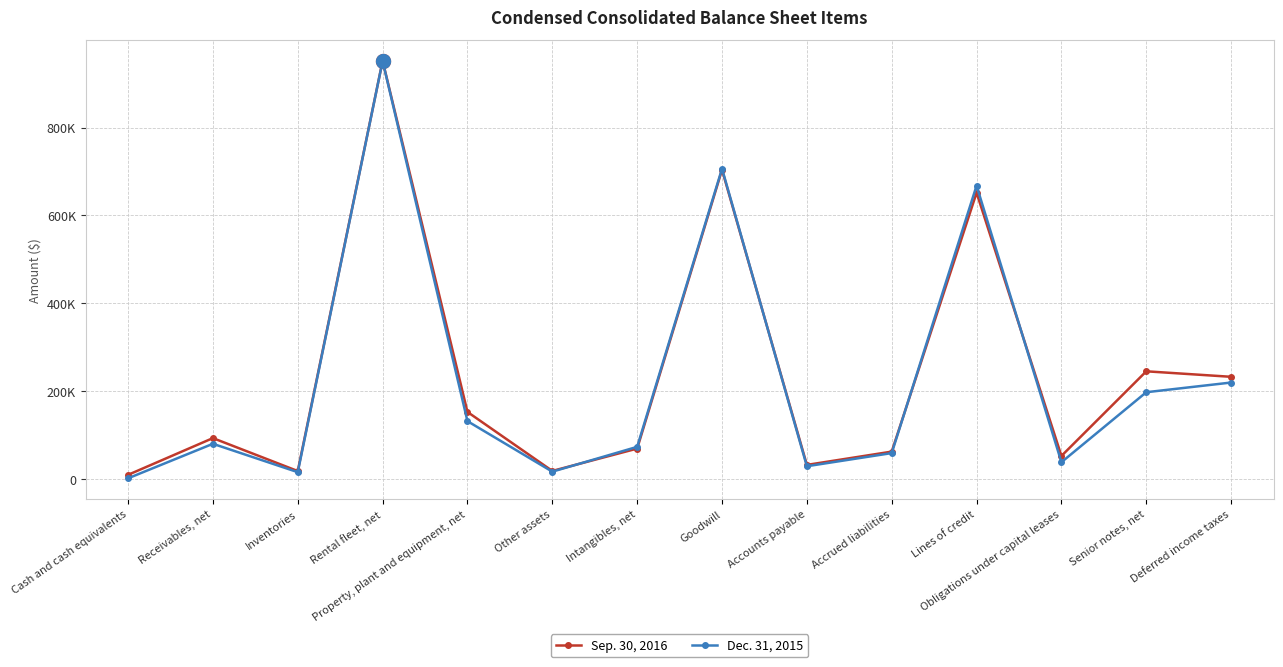

Which series has the largest range (max minus min)?

Dec. 31, 2015